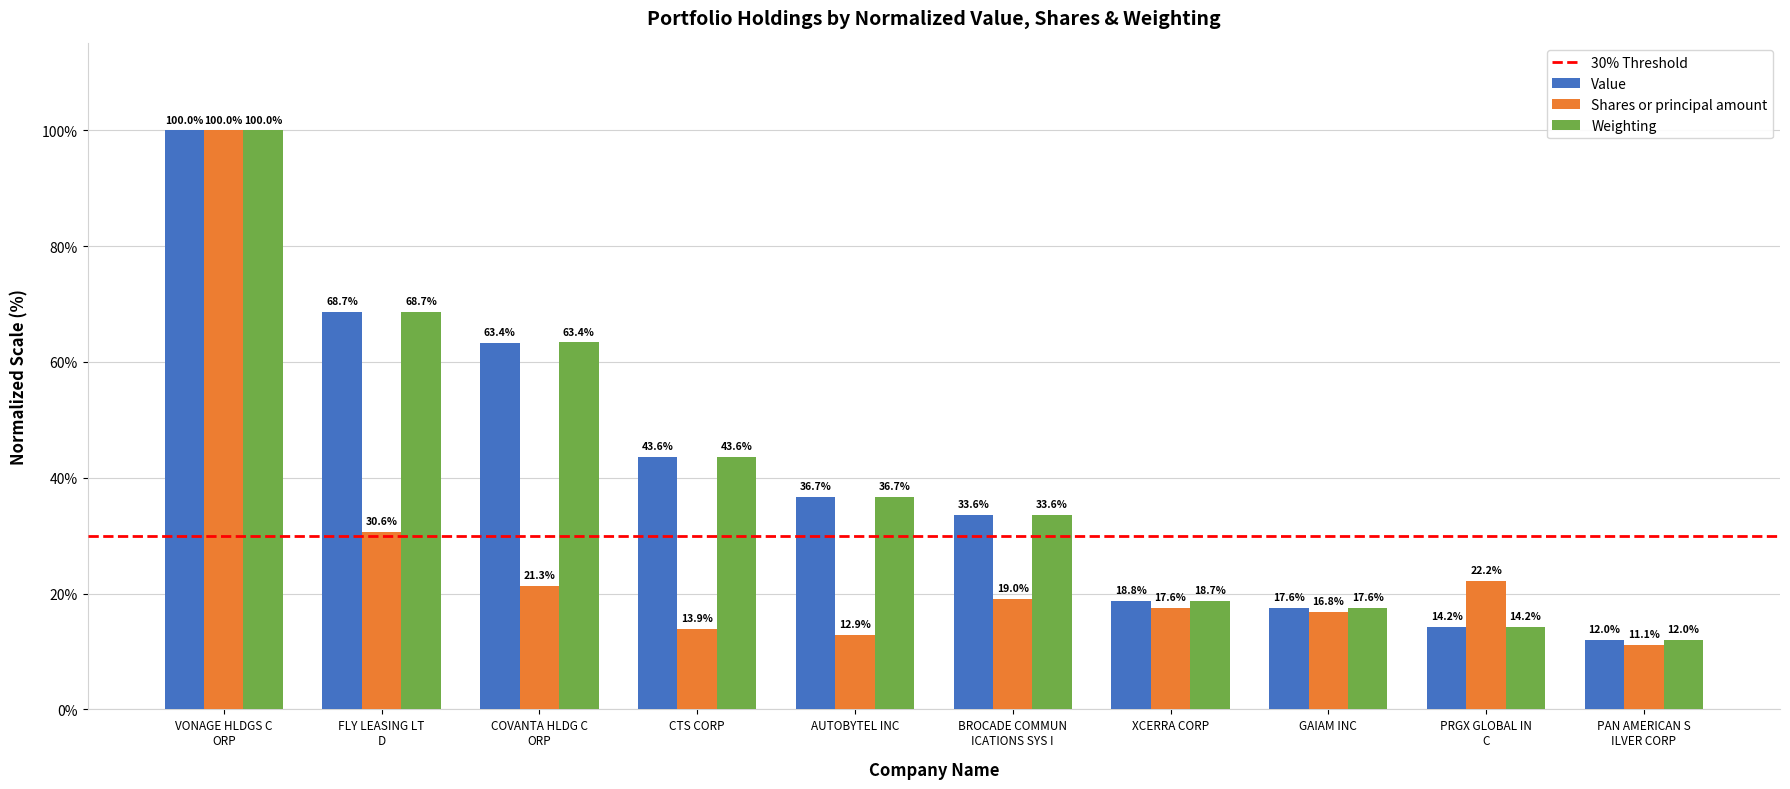

What is the label of the 2nd bar from the right?

PRGX GLOBAL IN
C